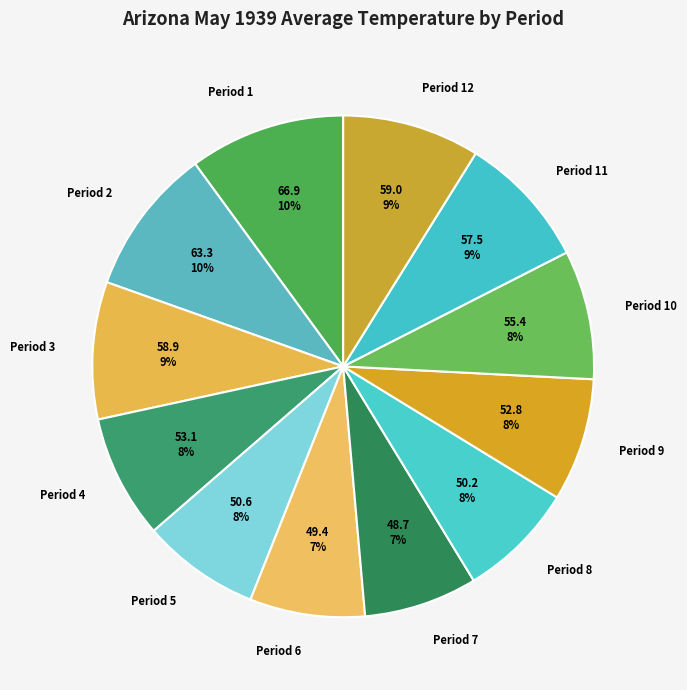

The Period 5 slice represents 8% of the pie. True or false?

True